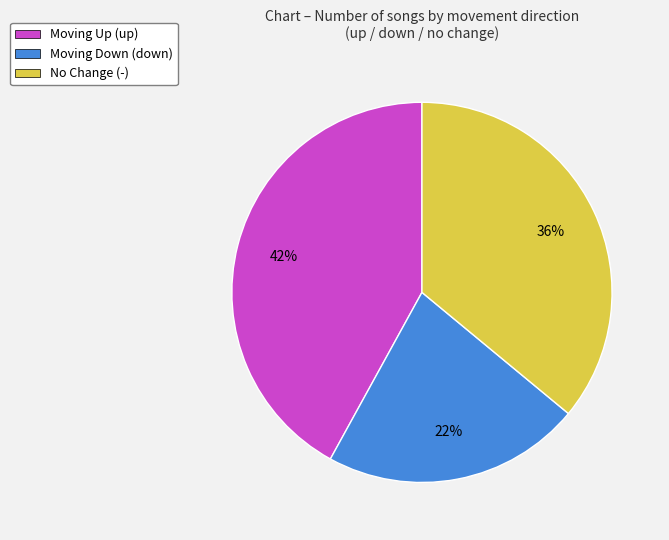

Approximately how many times larger is the value at Moving Down (down) compared to No Change (-)?

0.6